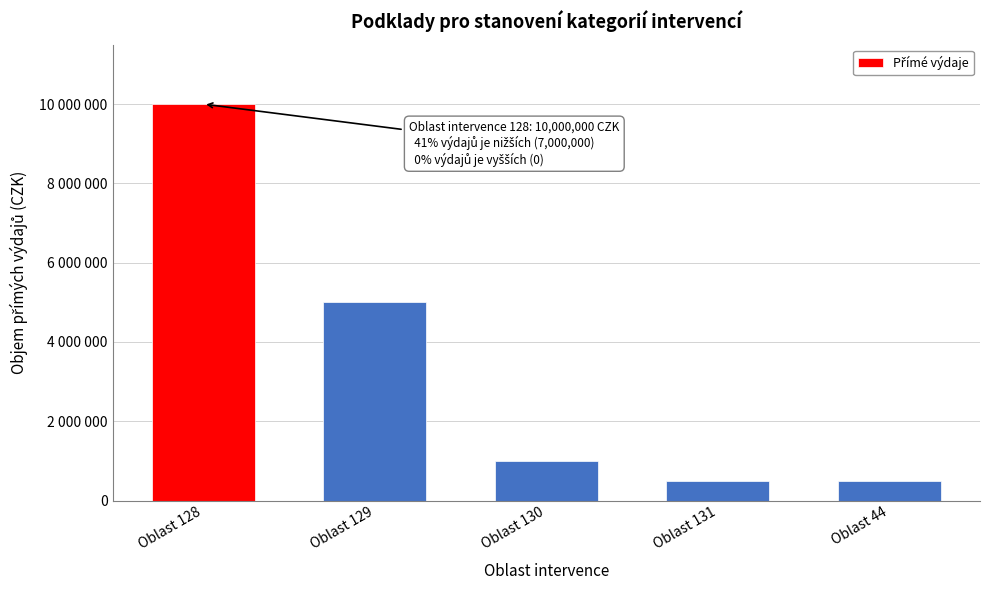

Does the chart contain any negative values?

No